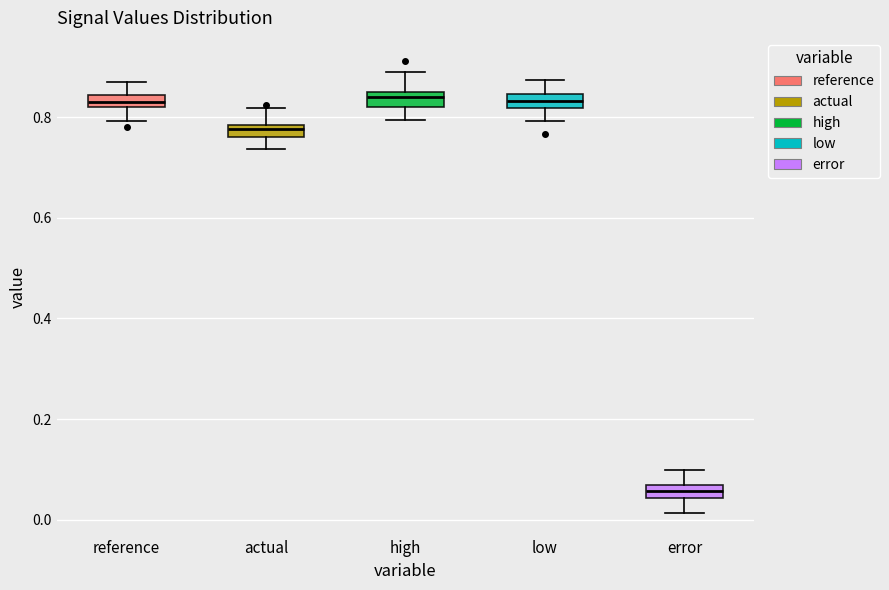

Which box has the lowest median line?

error